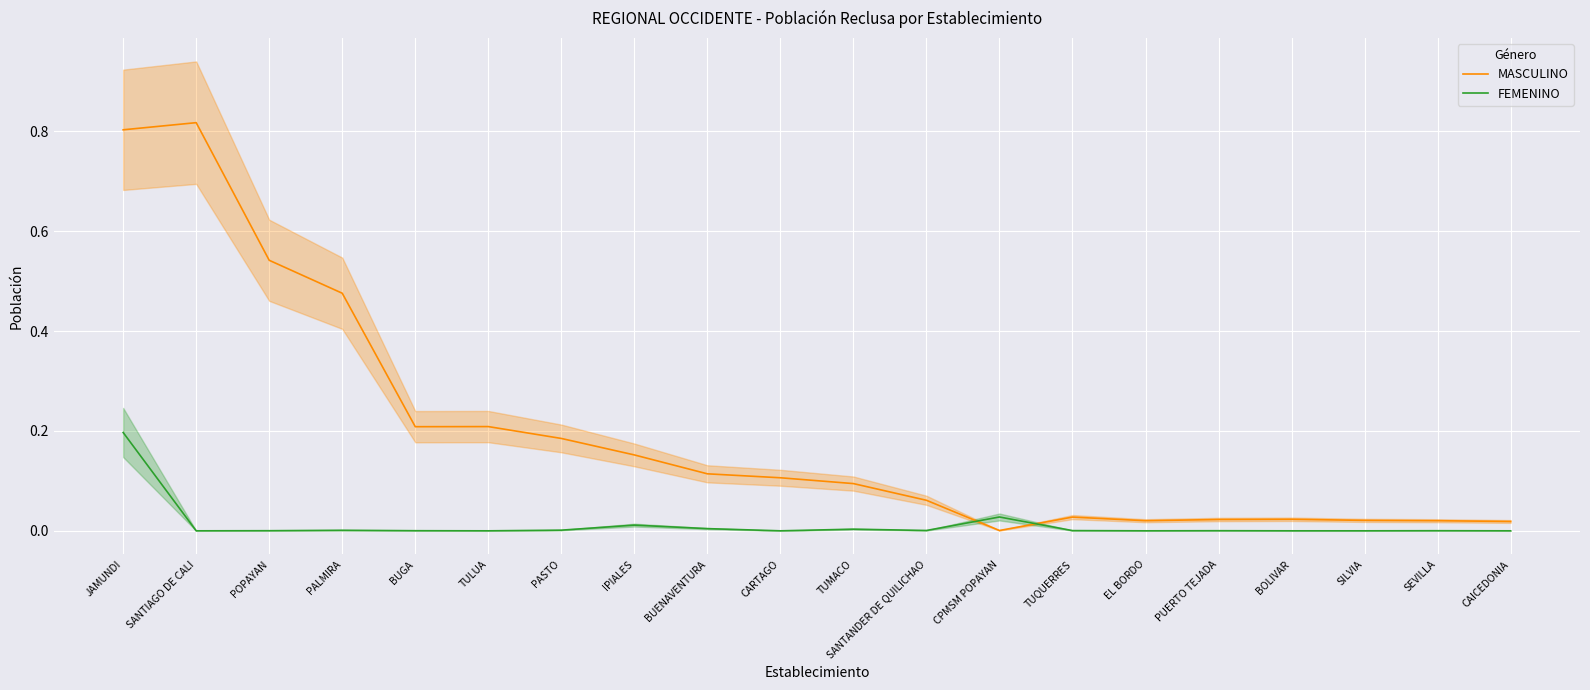

Reading left to right, extract all data points from this chart.

MASCULINO: 0.8	0.8	0.5	0.5	0.2	0.2	0.2	0.2	0.1	0.1	0.1	0.1	0.0	0.0	0.0	0.0	0.0	0.0	0.0	0.0
FEMENINO: 0.2	0.0	0.0	0.0	0.0	0.0	0.0	0.0	0.0	0.0	0.0	0.0	0.0	0.0	0.0	0.0	0.0	0.0	0.0	0.0